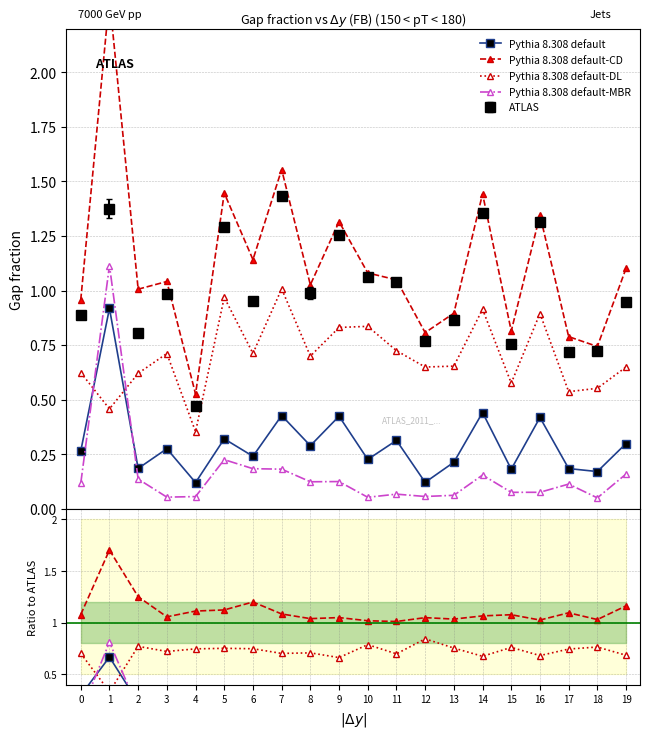

At which category is the sum across all series the highest?

1